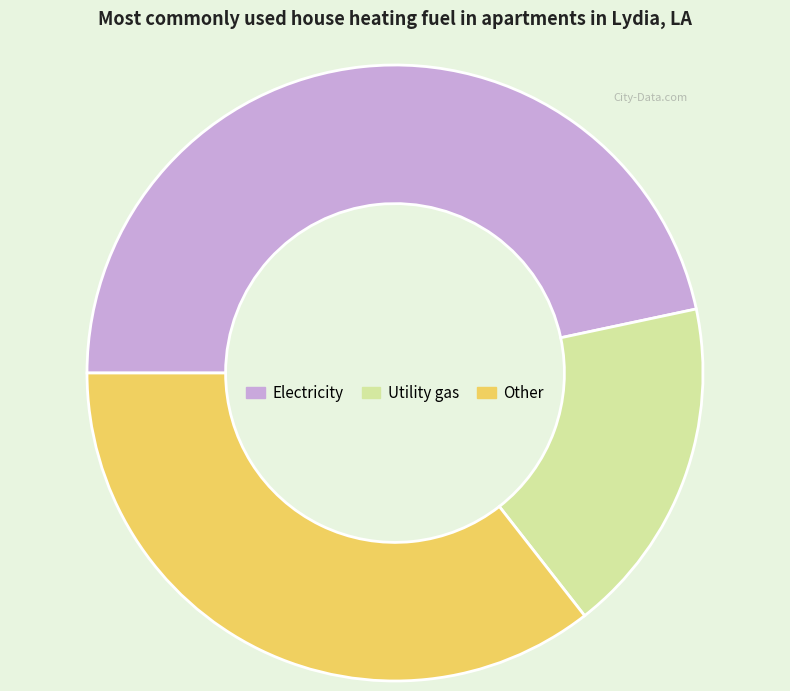

Count the number of slices in the pie.

3